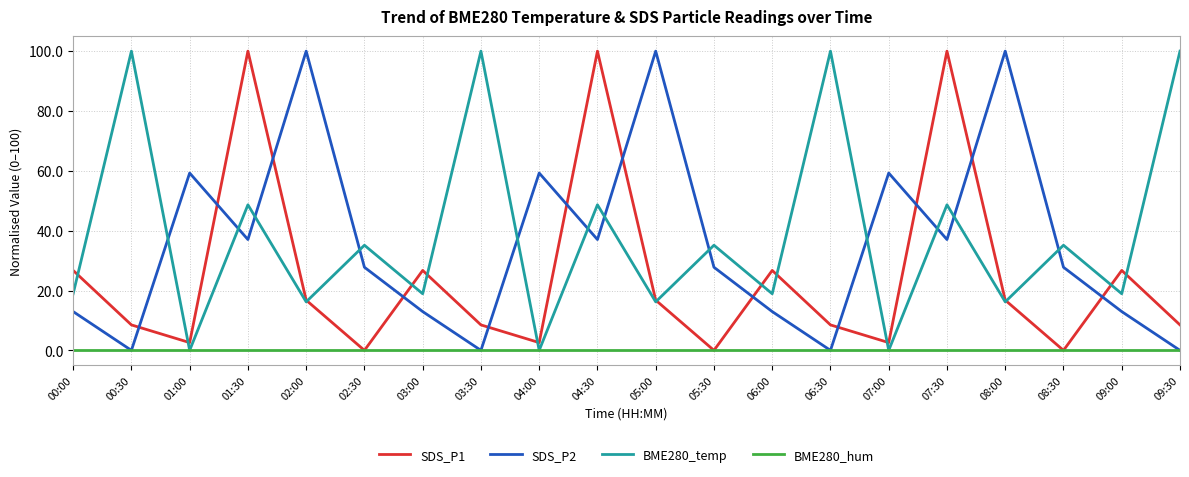

After their last crossing, which series has the higher values: SDS_P2 or SDS_P1?

SDS_P1